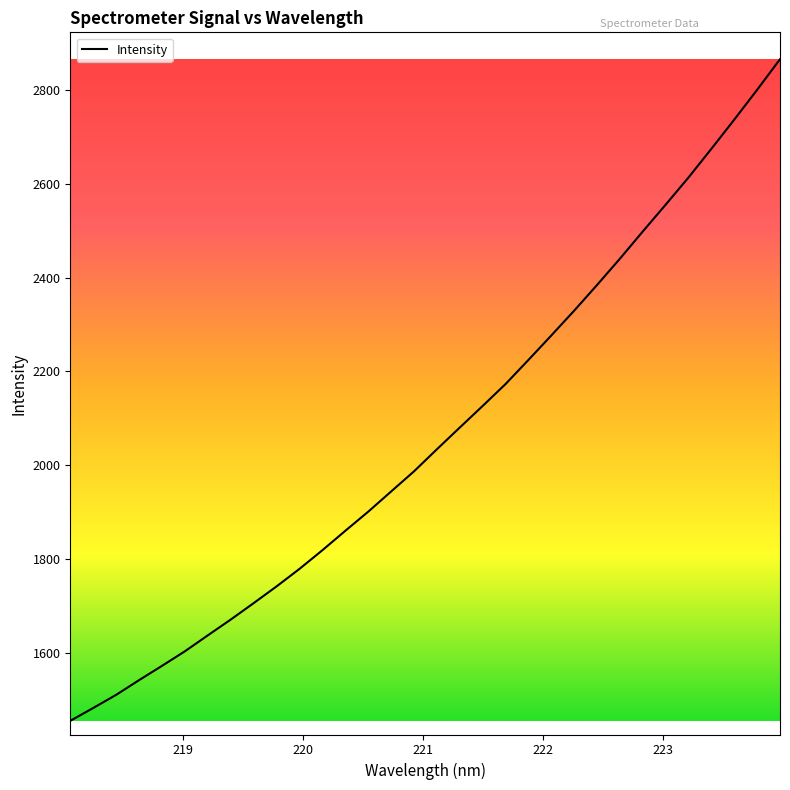

What is the maximum value shown in the chart?

2865.2